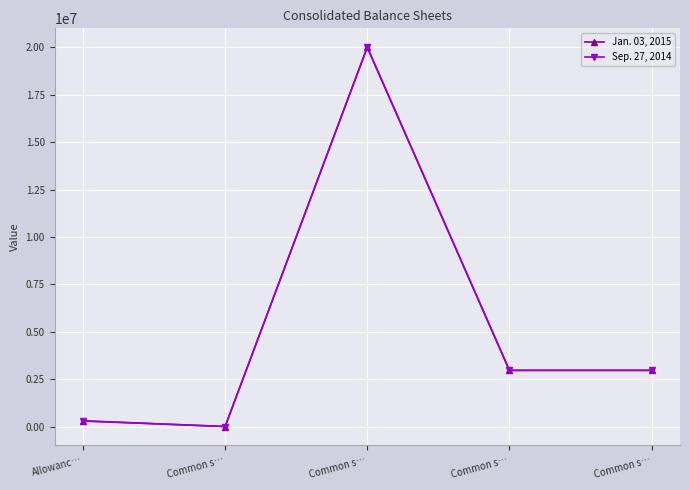

True or false: Jan. 03, 2015 and Sep. 27, 2014 cross at least once.

False